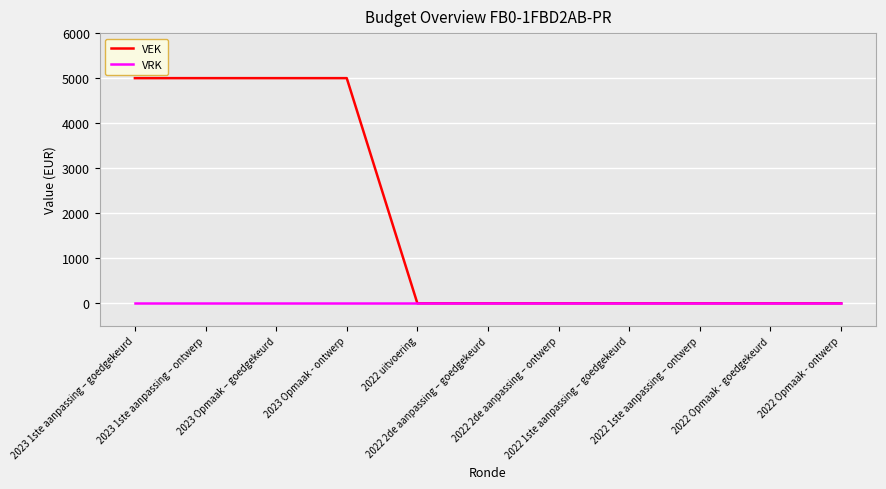

List the series in order of their overall mean, highest first.

VEK, VRK